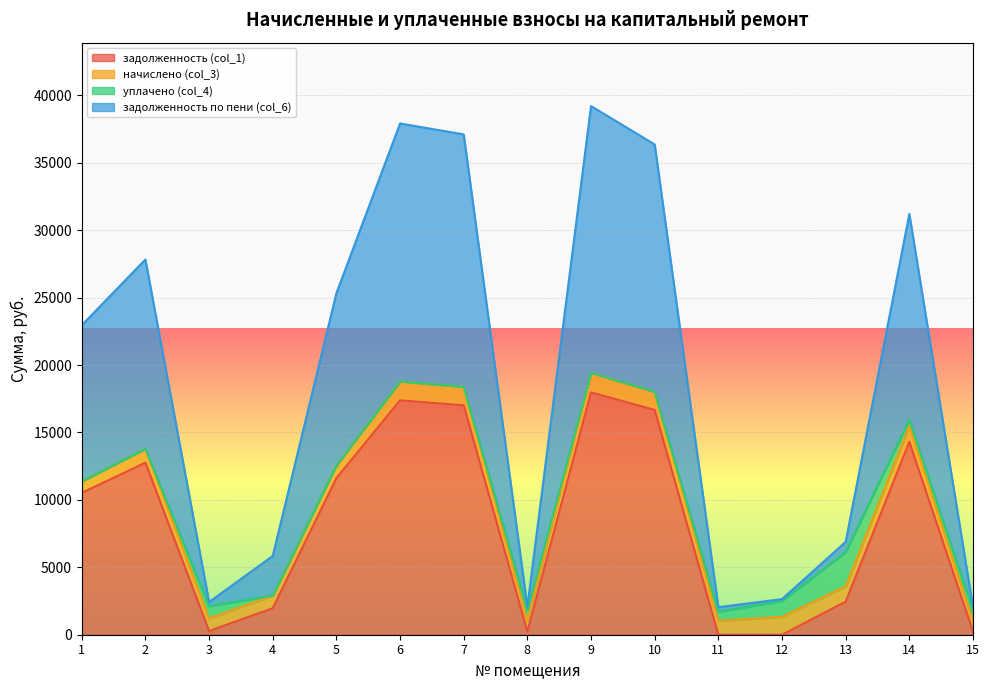

What is the total value across all series at 5?

25320.9